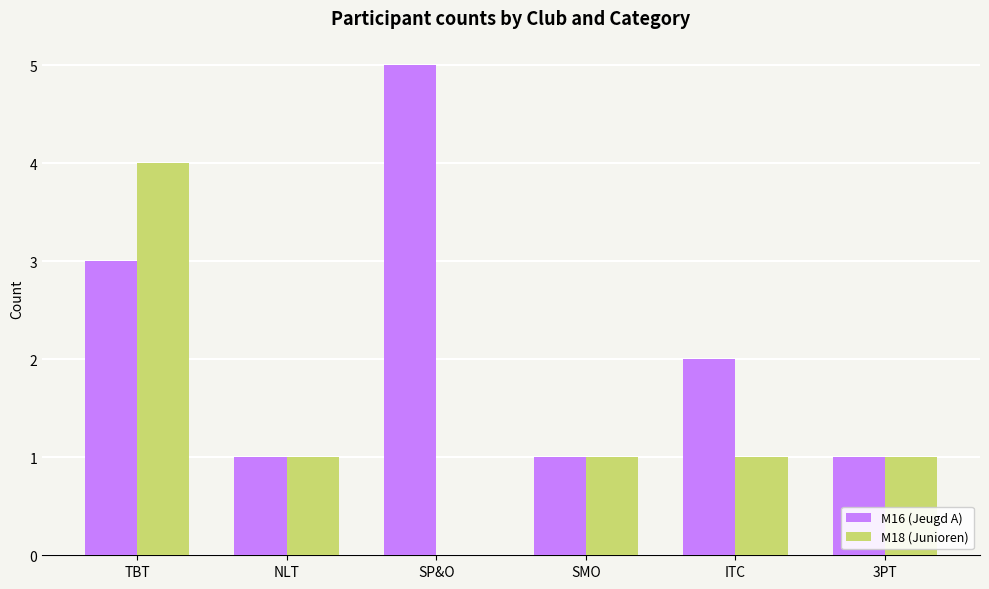

Where does the M18 (Junioren) series first go above 1?

TBT